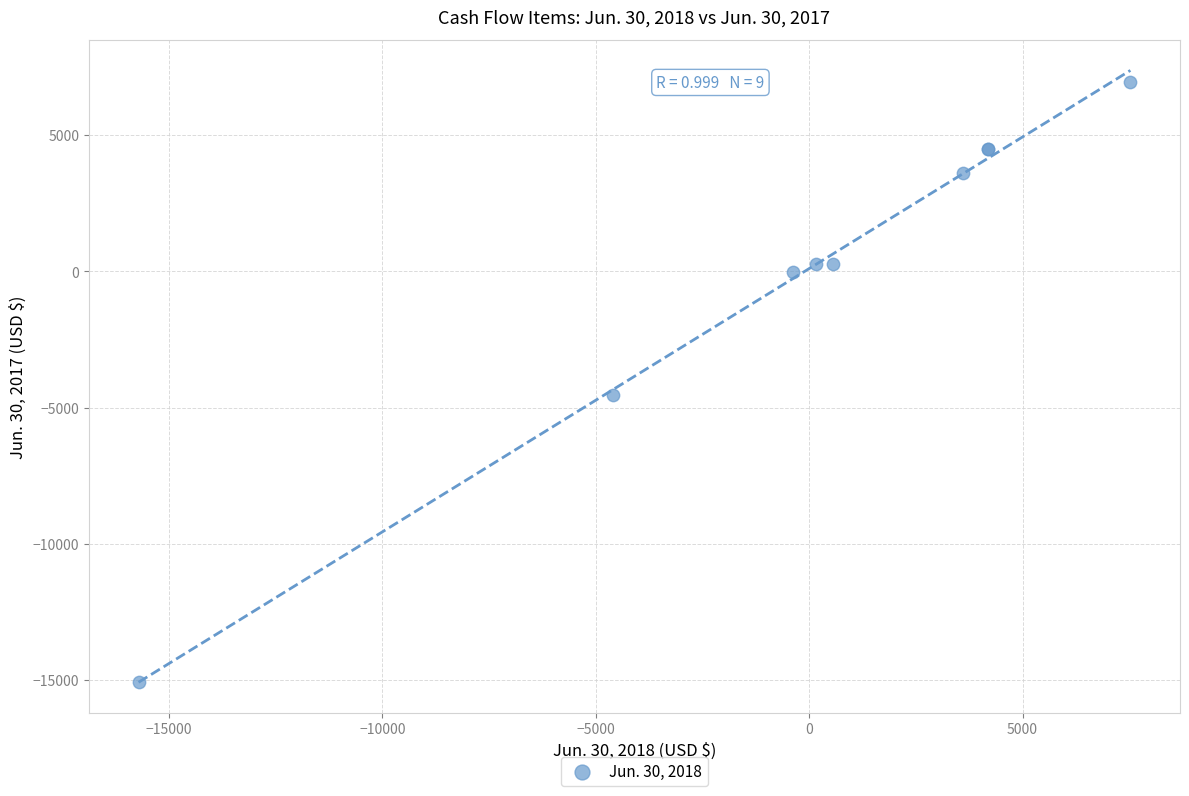

What Y value in the scatter plot is closest to -4062?

-4525